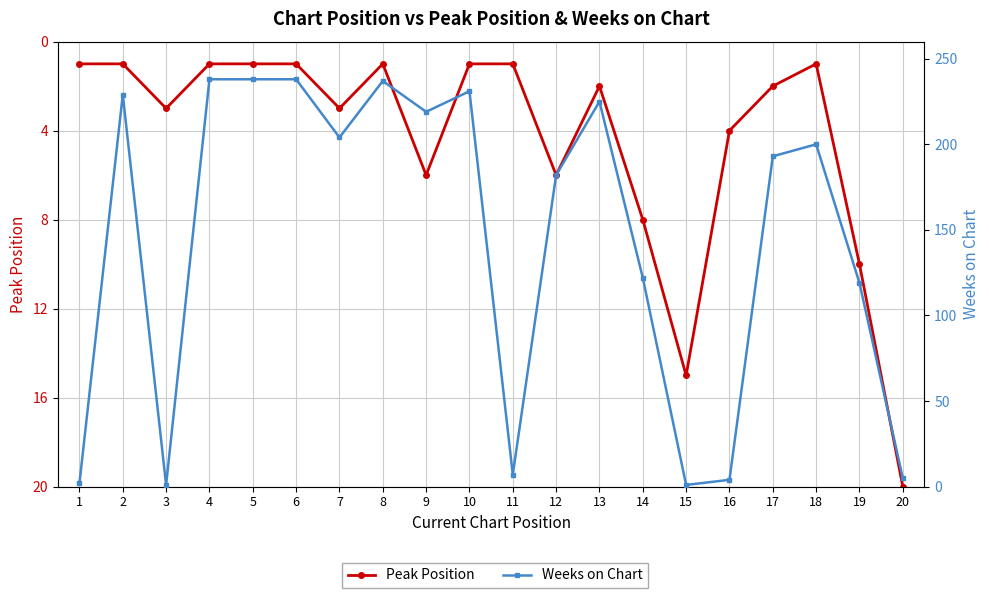

The value of Weeks on Chart at 7 is 326. True or false?

False